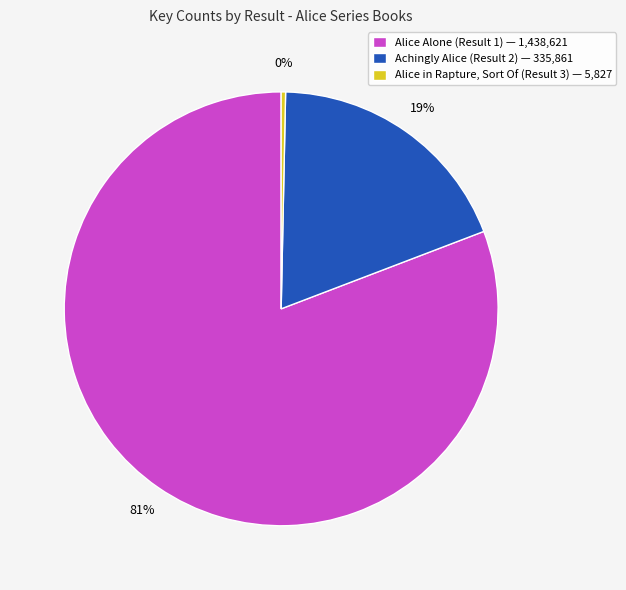

True or false: Alice Alone (Result 1) — 1,438,621 accounts for 74% of the total.

False